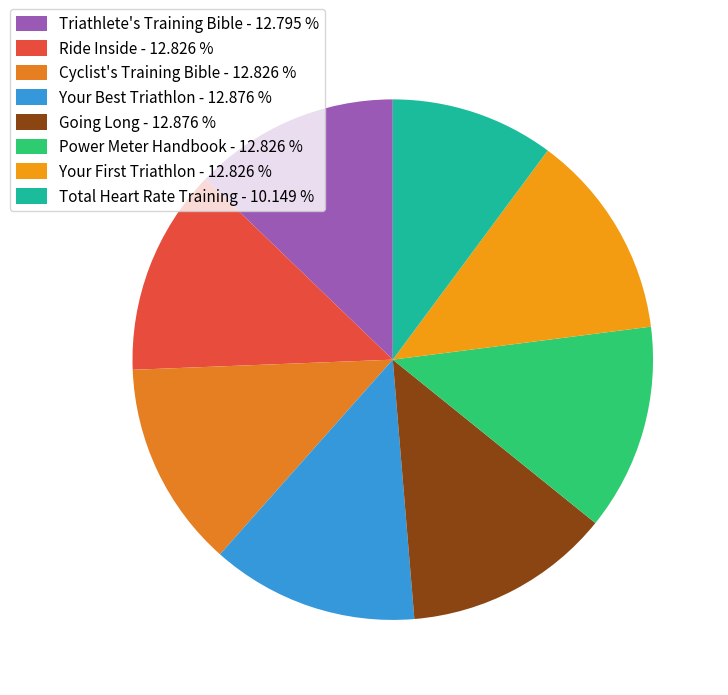

To the nearest percent, what is the combined percentage of Going Long and Total Heart Rate Training?

23%